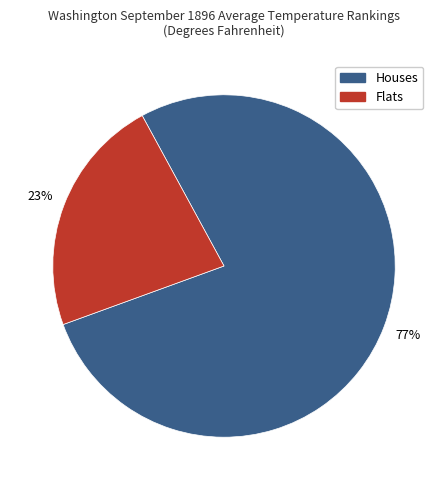

Is there a majority slice in this chart?

Yes